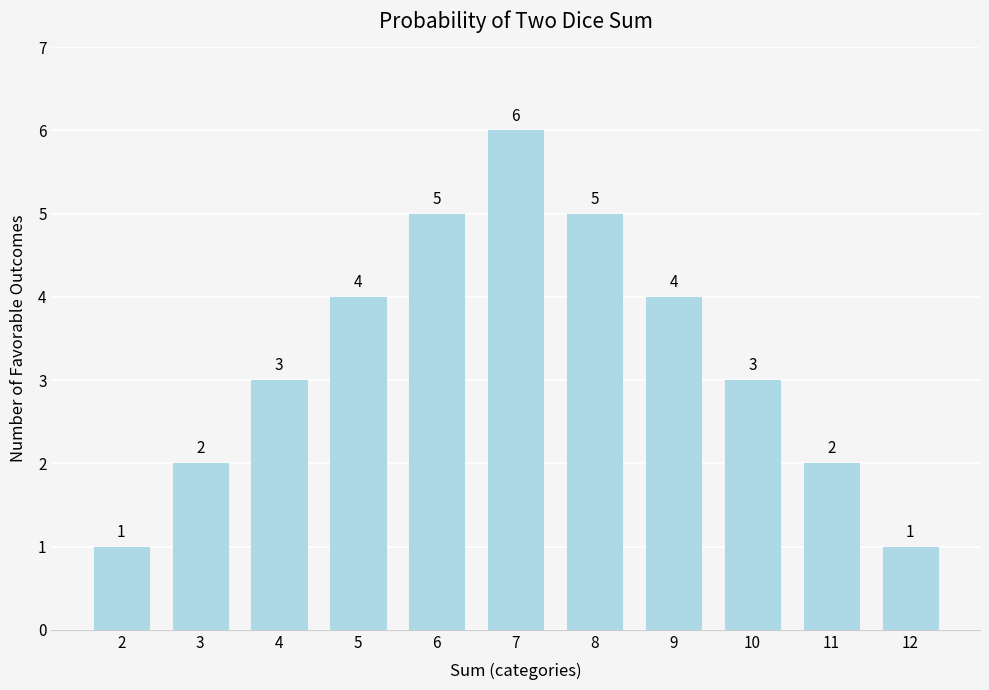

Are the bars grouped side by side (vs. stacked)?

No